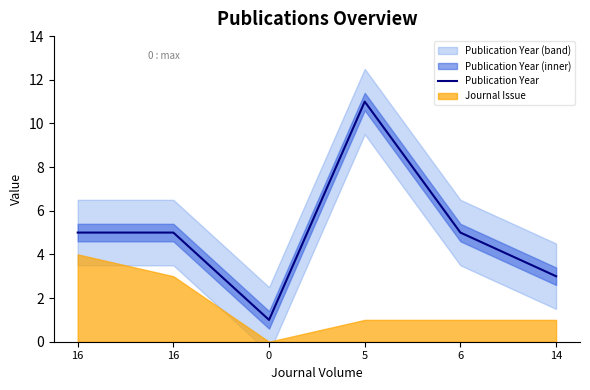

Reading right to left, list all the values displayed in this chart.

14=3	6=5	5=11	0=1	16=5	16=5